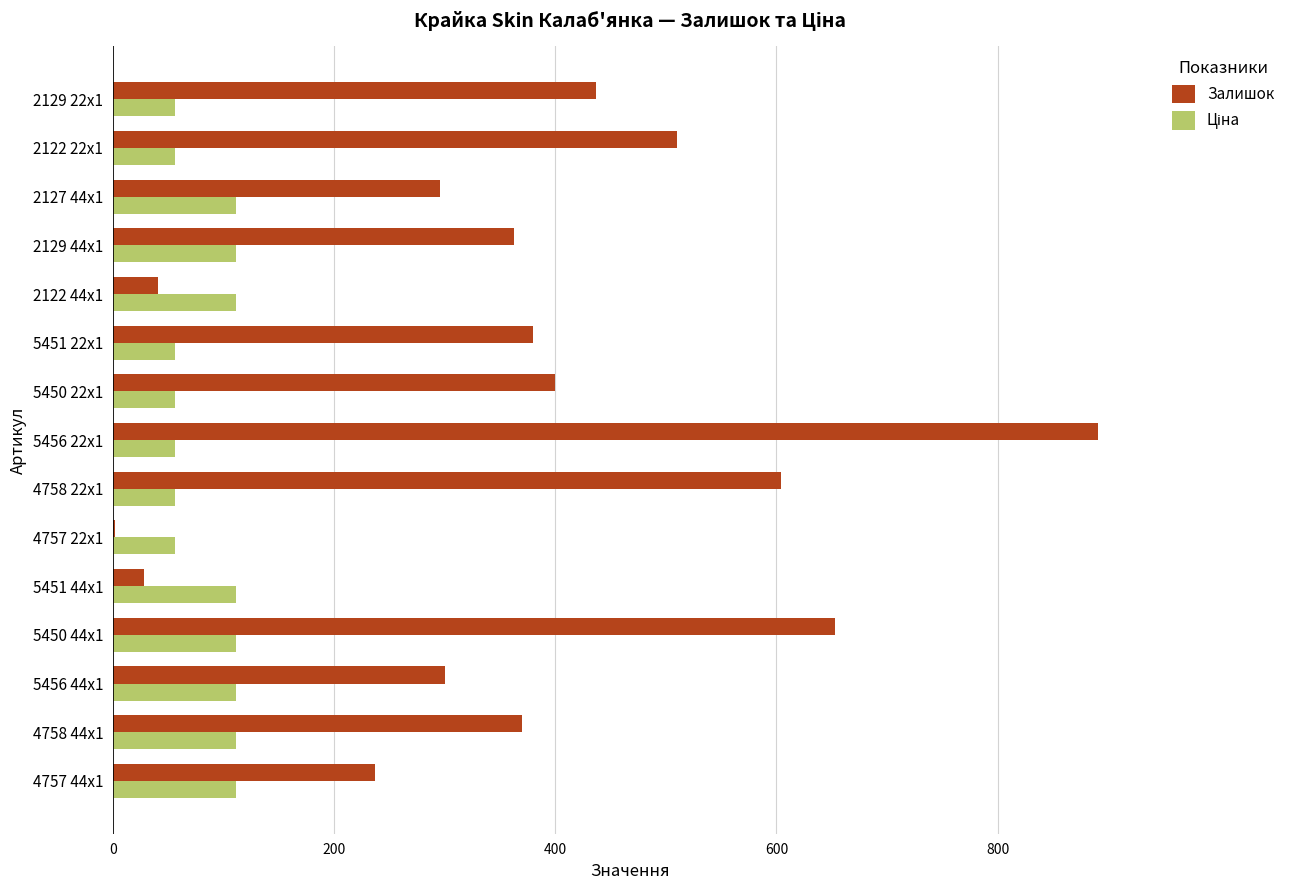

Which series has the largest total across all categories?

Залишок